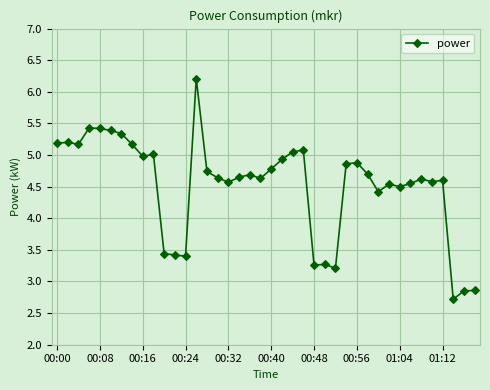

True or false: there are more than 2 points higher than both neighbors.

True